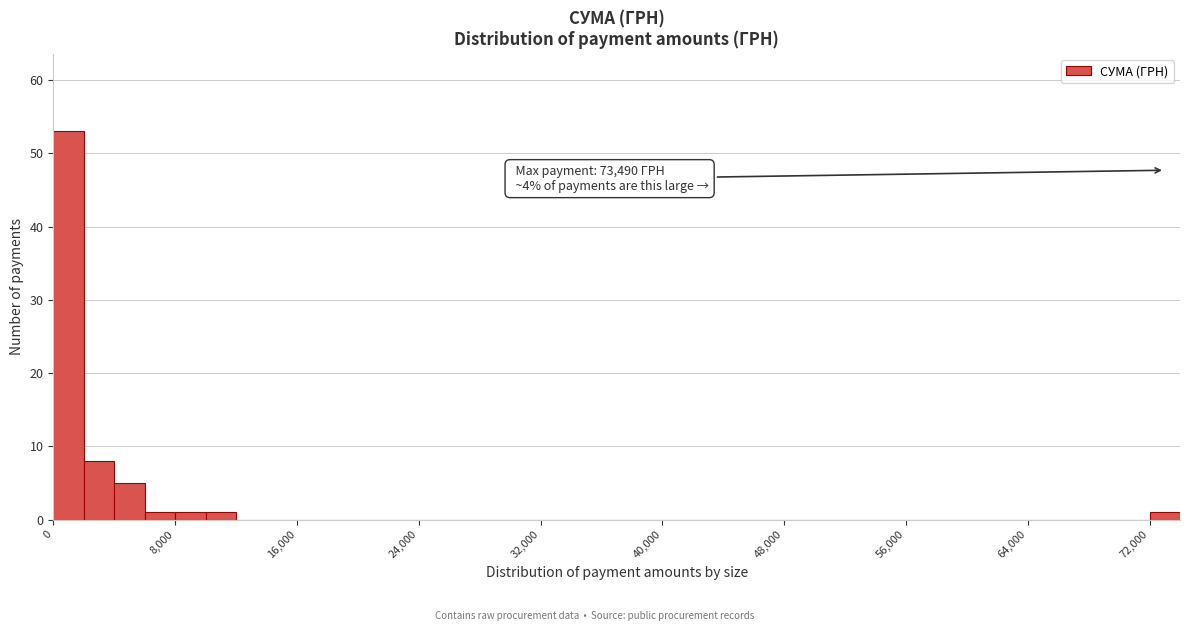

Read against the x-axis, roughly where is the centre of the tallest bar?

1000